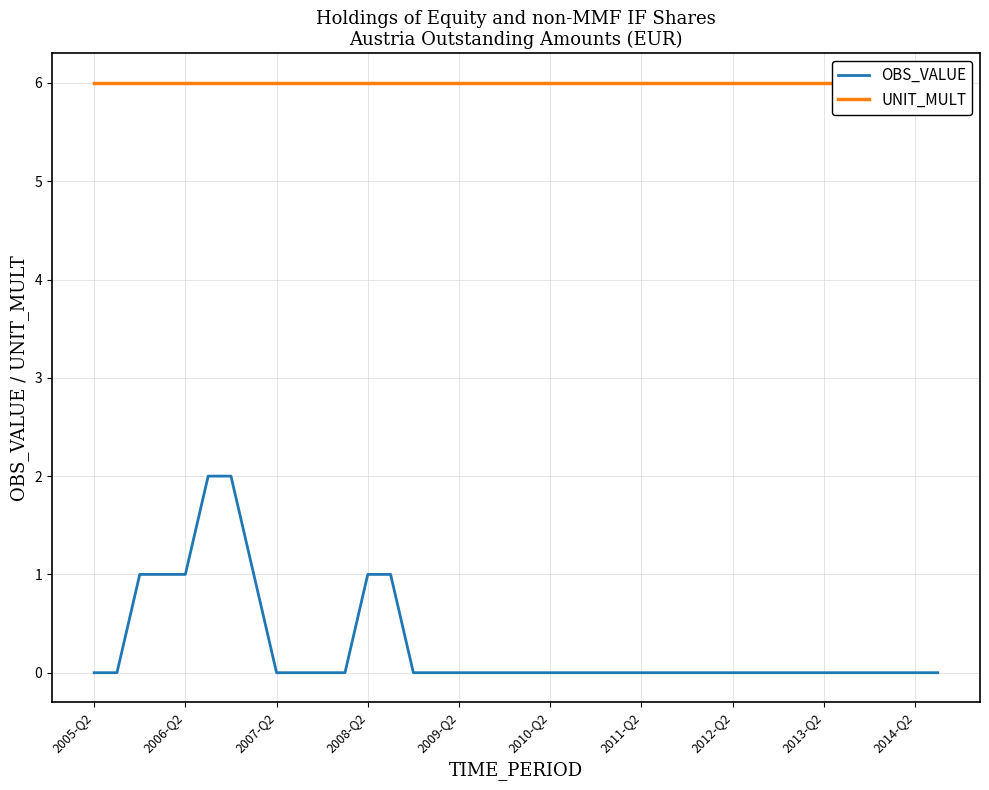

What is the maximum value for OBS_VALUE?

2